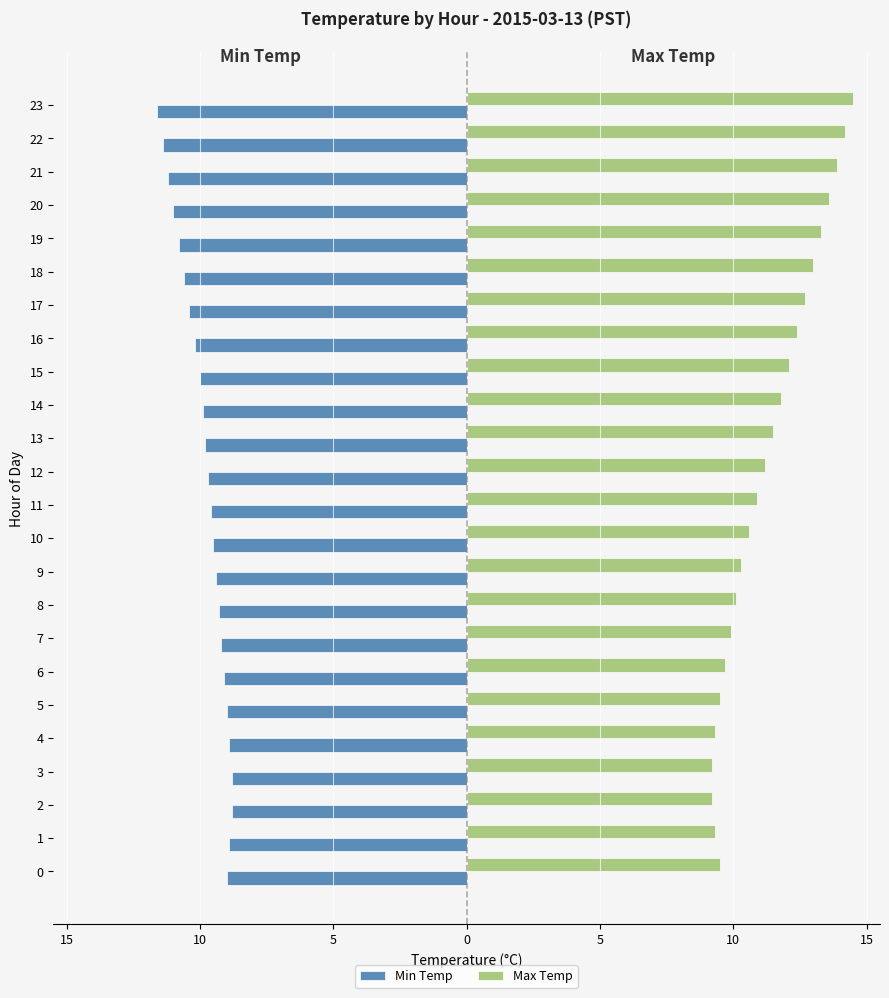

At which label does Max Temp first exceed 11?

12